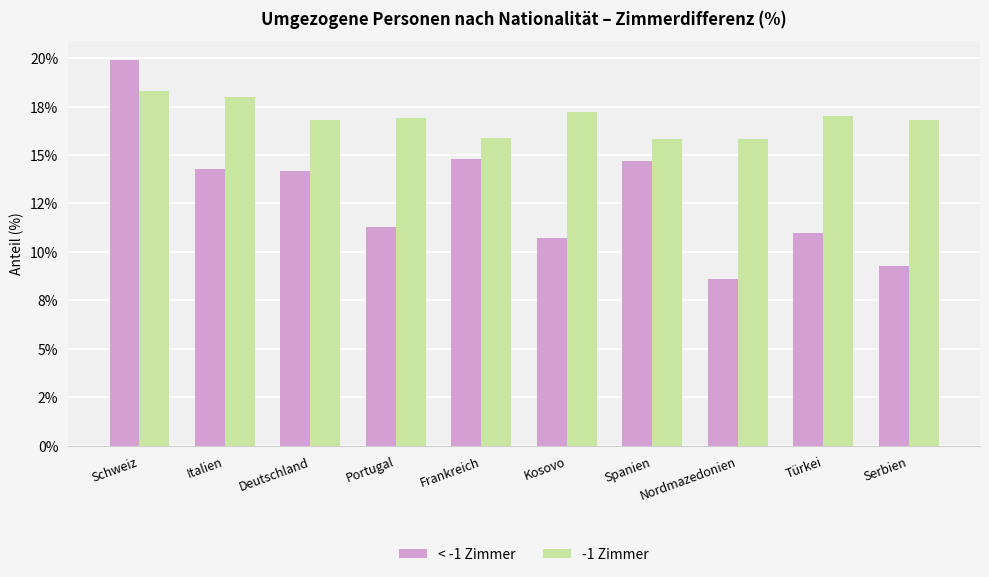

What are all the series names shown in the legend?

< -1 Zimmer, -1 Zimmer